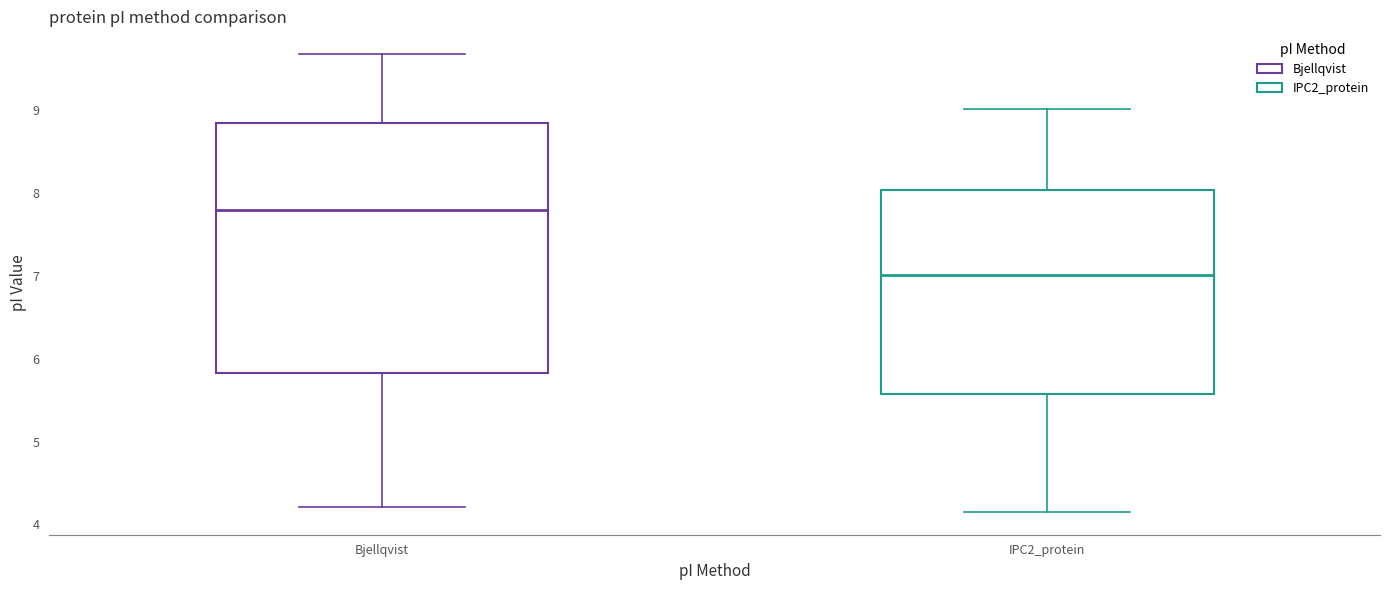

Where does the upper whisker of the box for IPC2_protein end on the y-axis? The values are not printed on the chart, so give them approximately, as read against the axis.

9.0